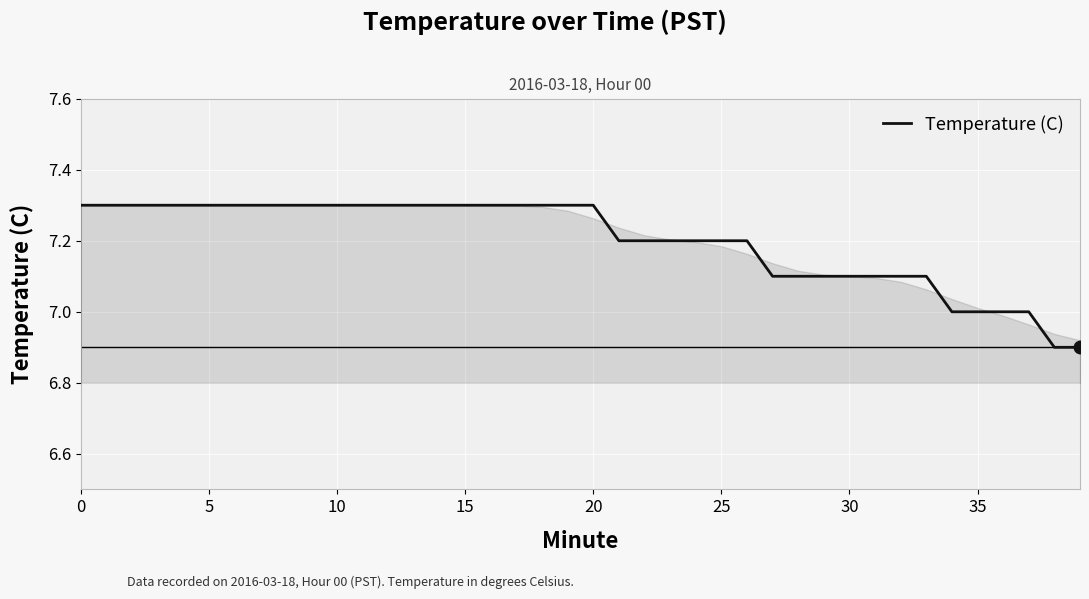

What is the greatest value displayed?

7.3